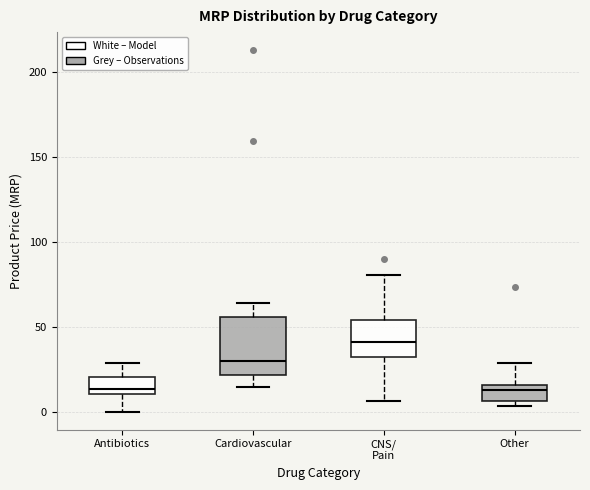

Which box's median line is the highest?

CNS/ Pain